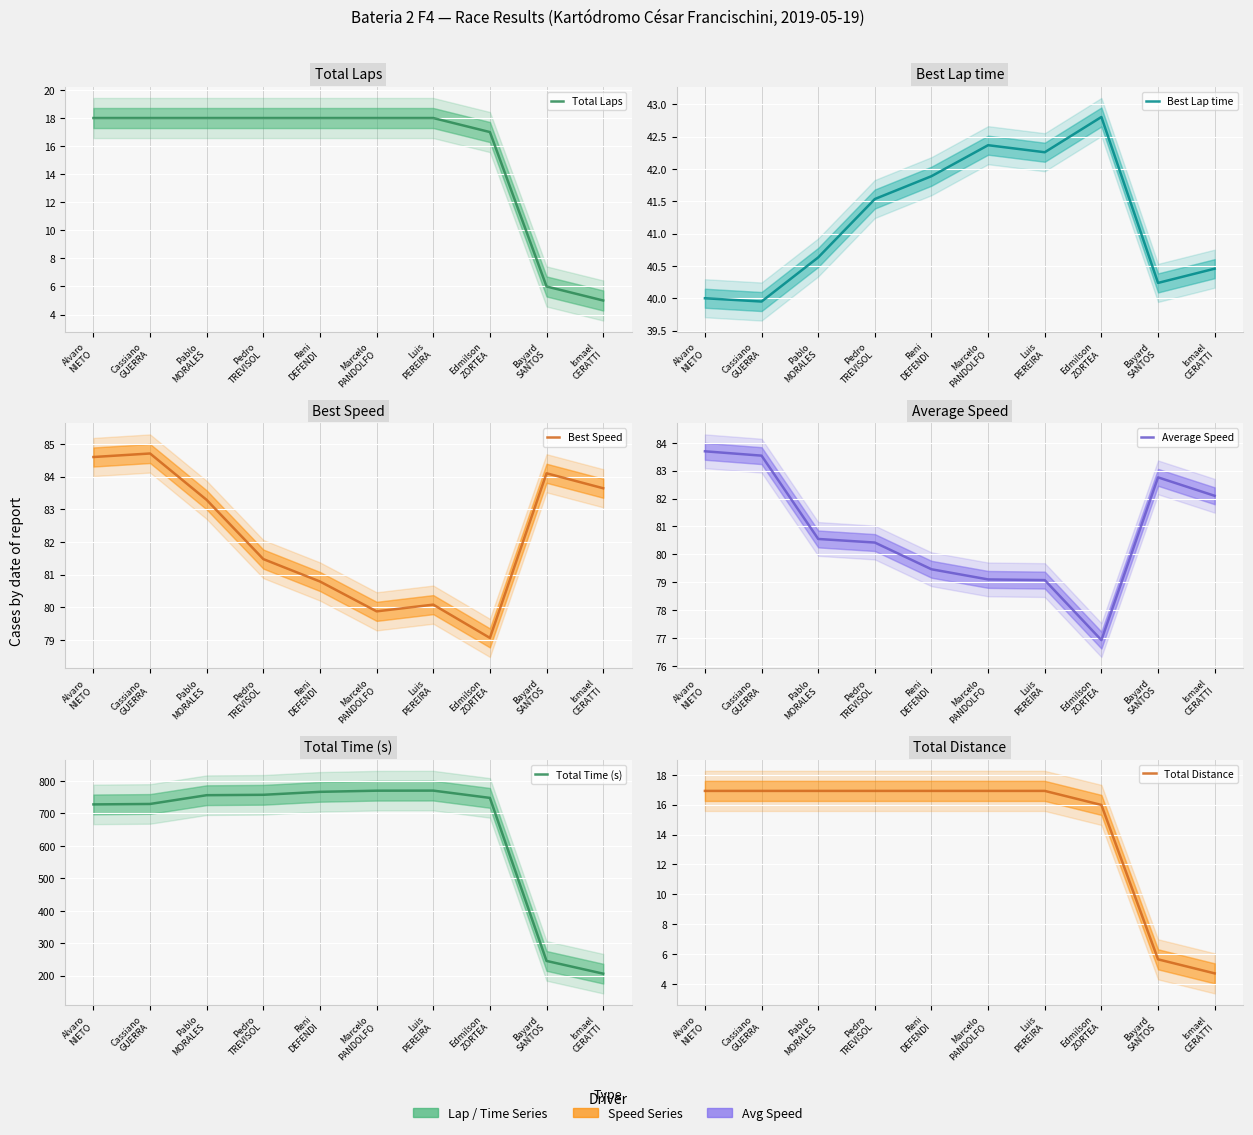

What is the label of the 3rd point from the left?

Pablo
MORALES